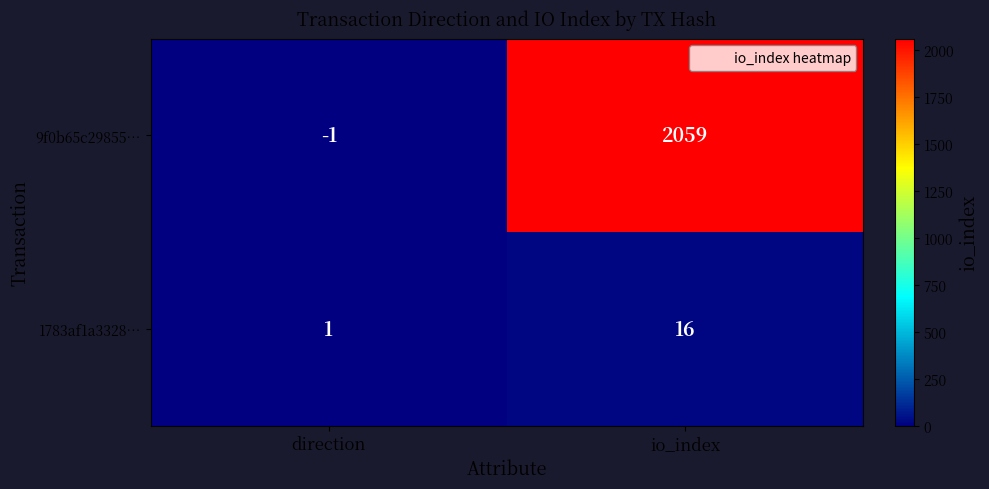

Which series has the widest spread of values?

9f0b65c29855…